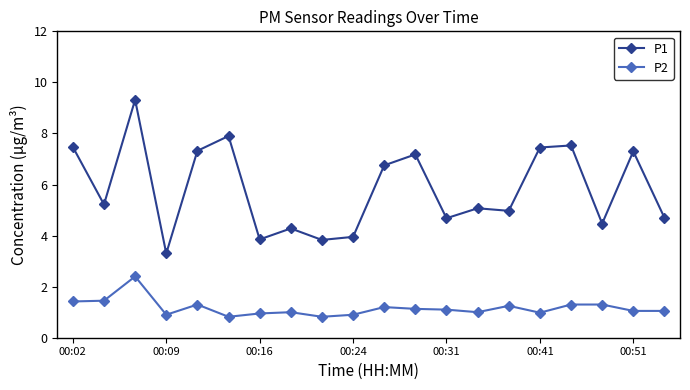

True or false: P2 and P1 intersect in this chart.

False